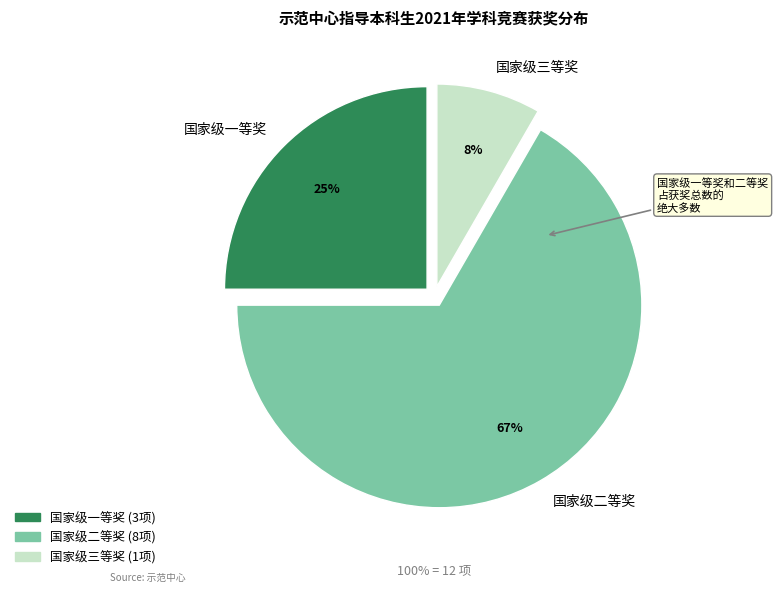

The 国家级一等奖 slice represents 25% of the pie. True or false?

True